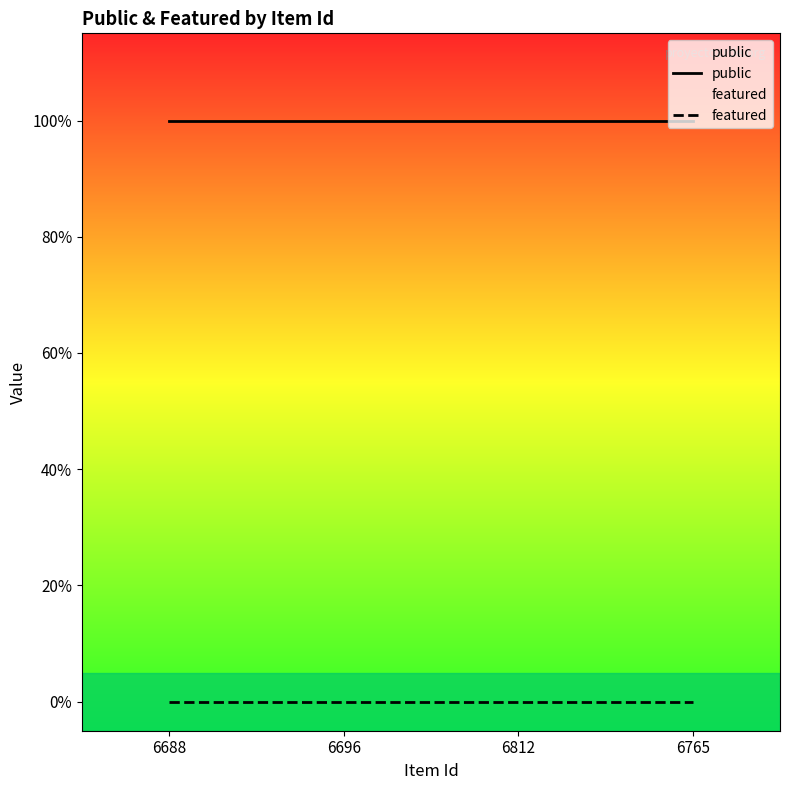

True or false: featured and public cross at least once.

False